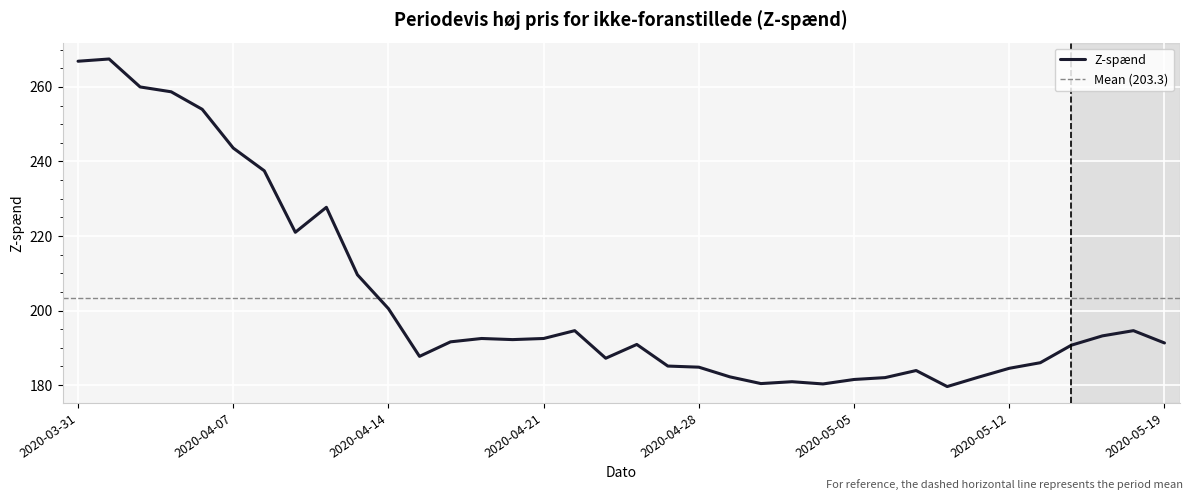

How many series are shown in this chart?

1